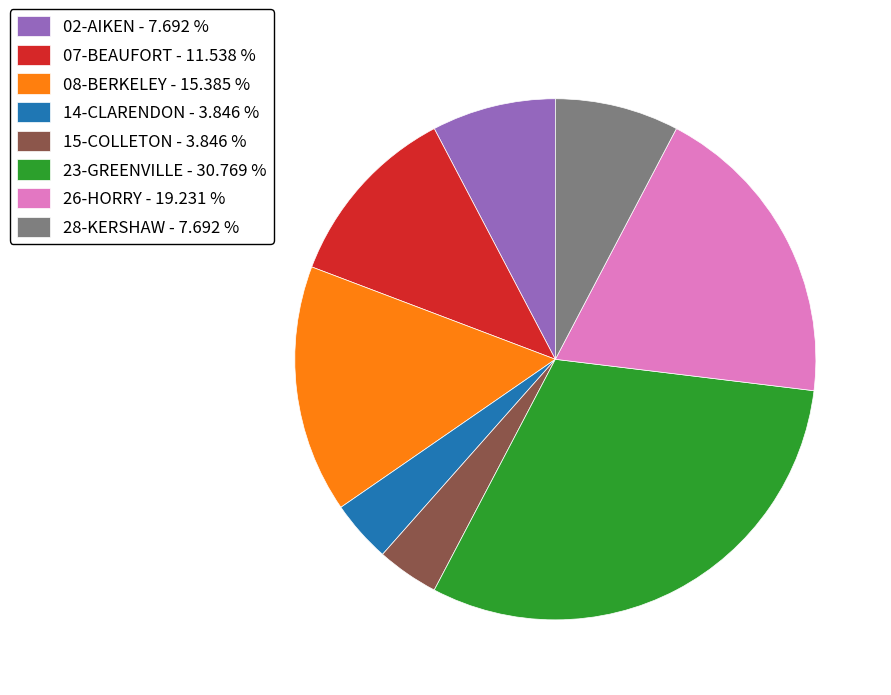

Is 02-AIKEN - 7.692 % the majority of the pie?

No